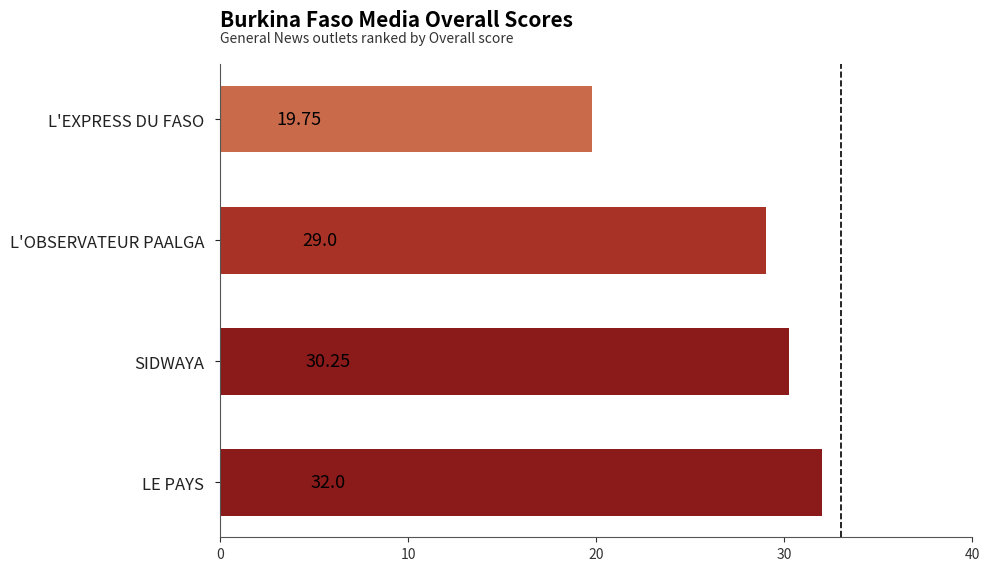

What is the difference between the maximum and second lowest values?

3.0